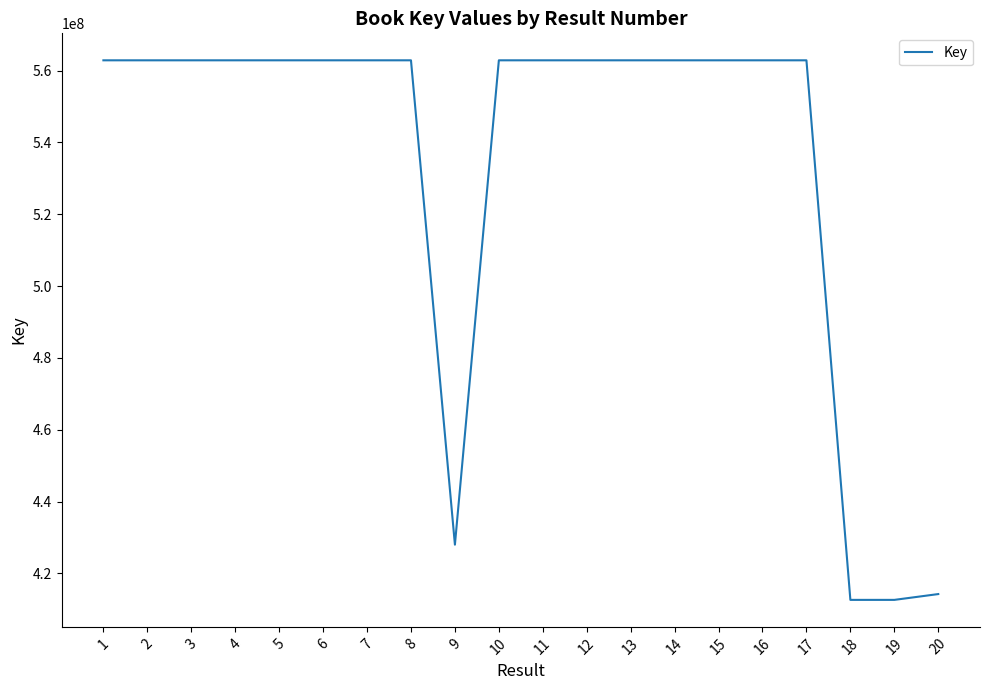

What is the difference between the maximum and minimum values?

150231170